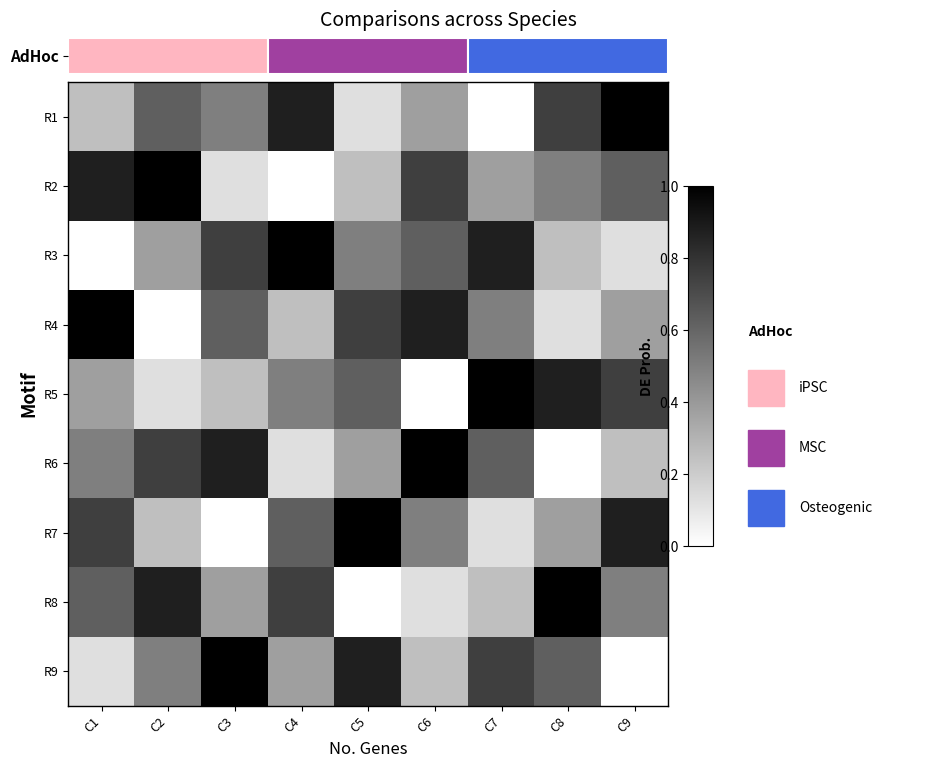

At which label is R4 closest to 0?

C2